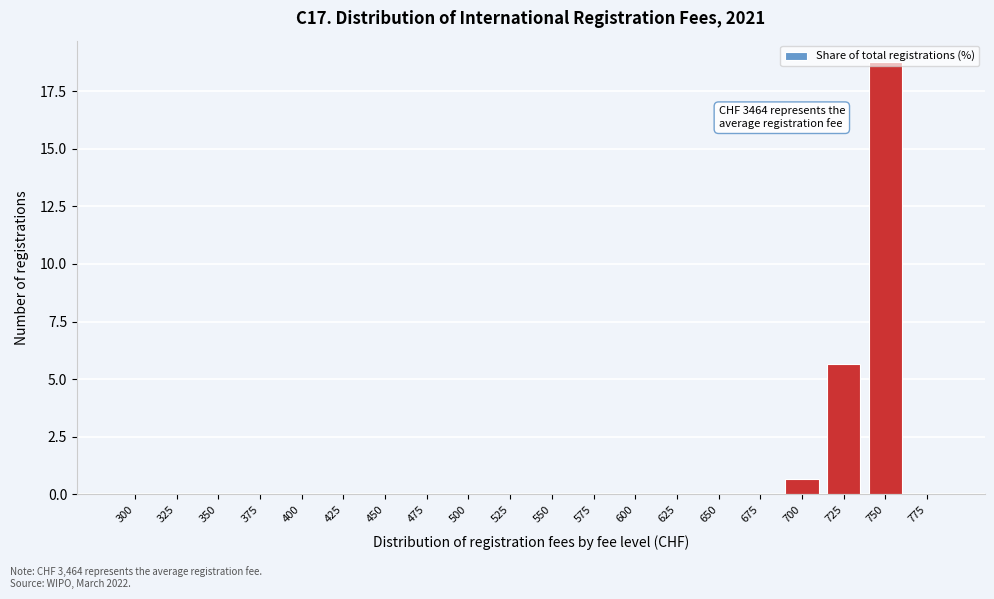

Which has a higher value, 300 or 725?

725